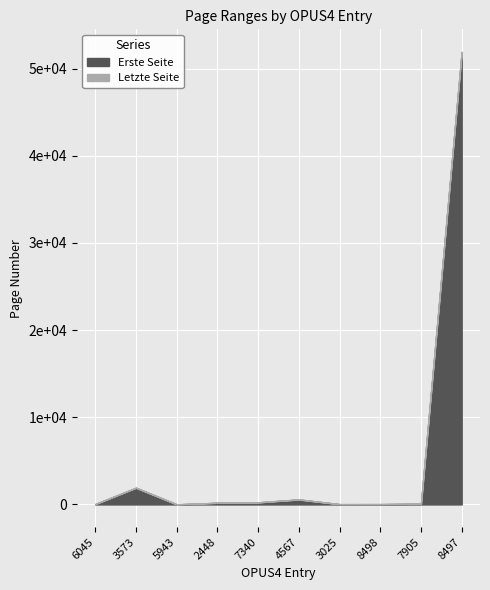

What is the value of the Letzte Seite point at the 9th from the left?

96